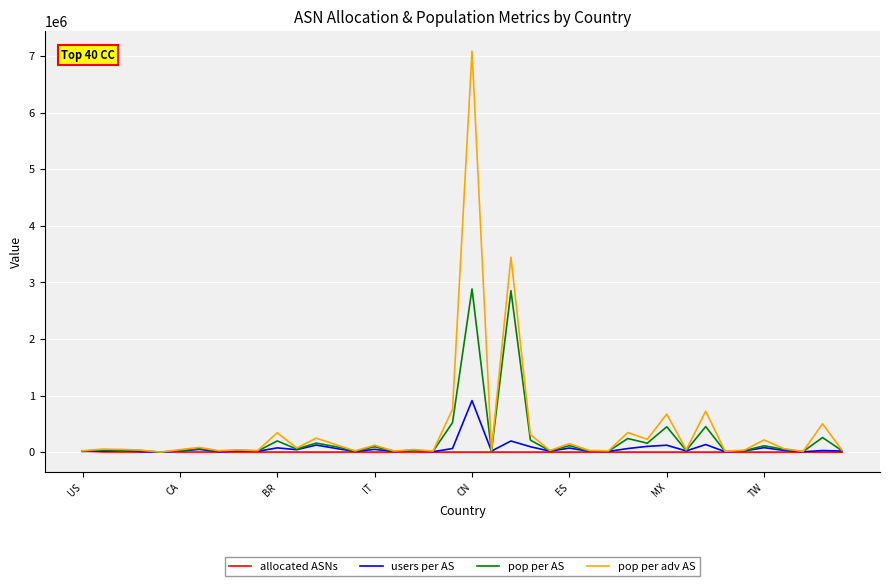

Which series has the largest range (max minus min)?

pop per adv AS